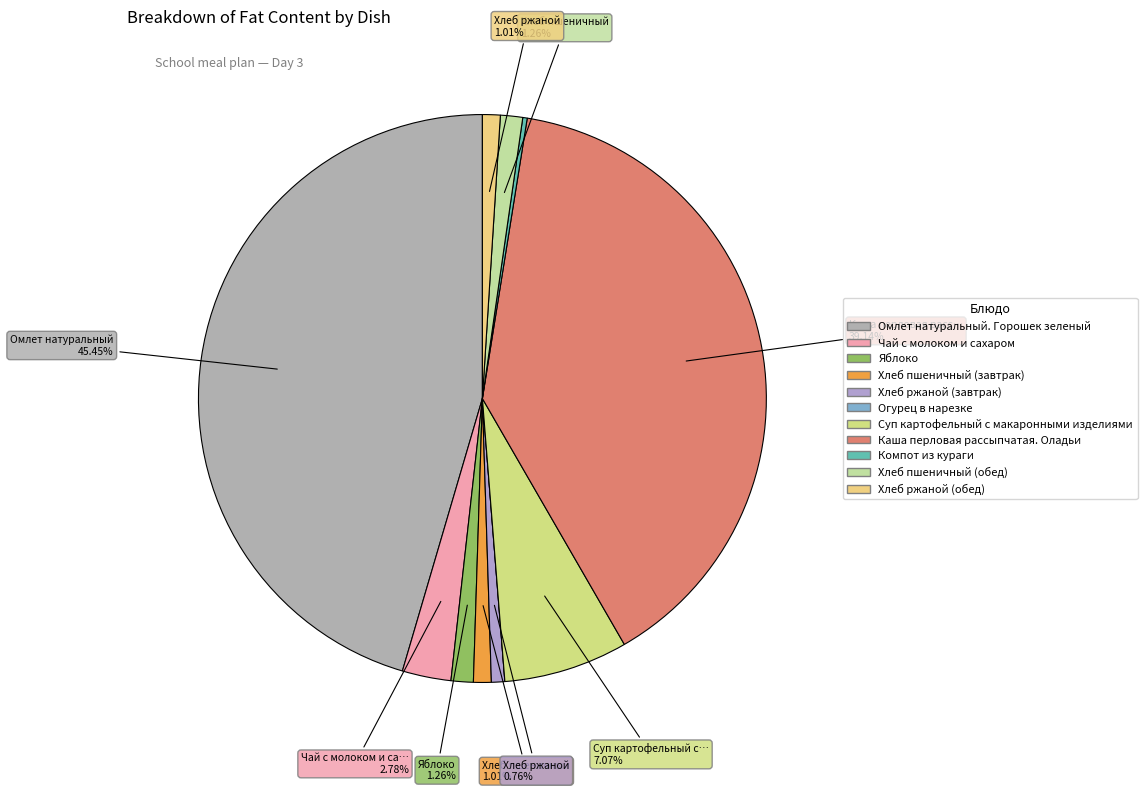

What is the smallest slice in the pie chart?

Огурец в нарезке